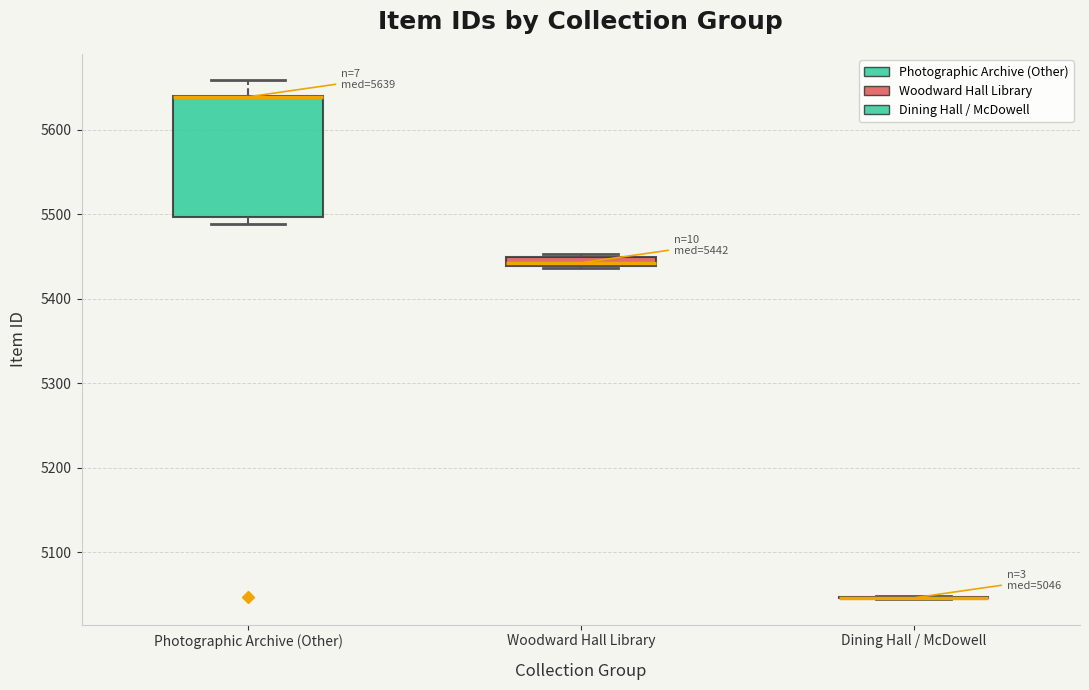

Which box is the tallest, from its lower edge to its upper edge?

Photographic Archive (Other)